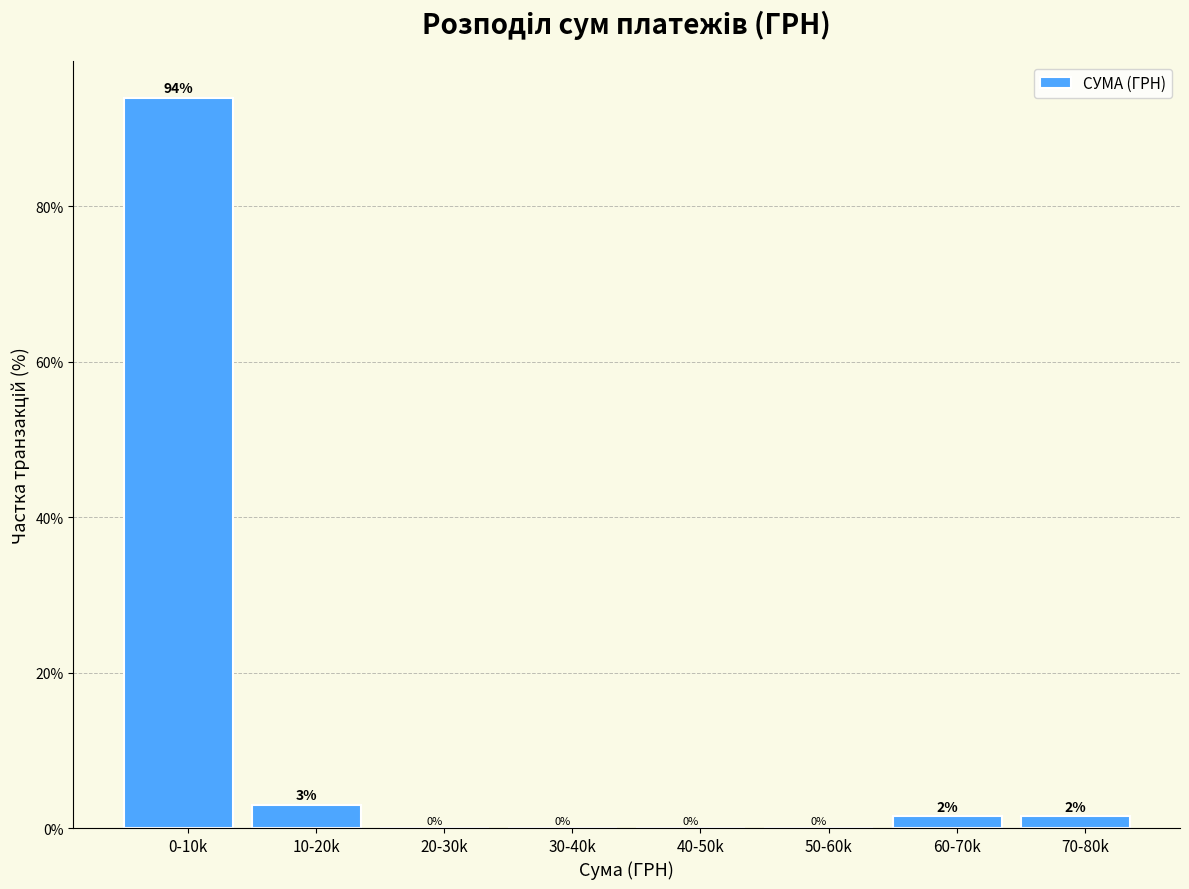

Between 0-10k and 20-30k, which is larger?

0-10k